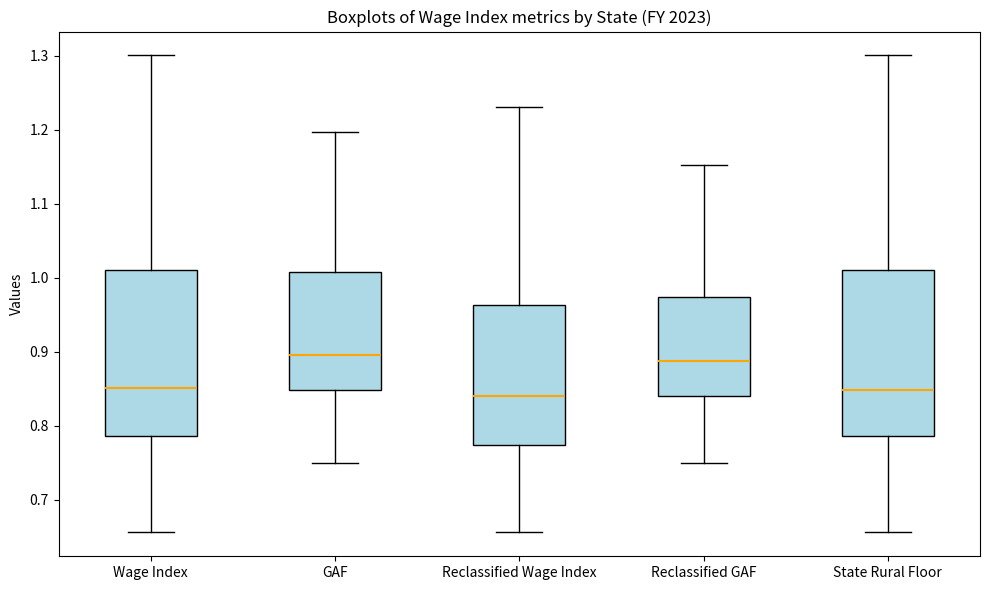

Where does the lower whisker of the box for Wage Index end on the y-axis? The values are not printed on the chart, so give them approximately, as read against the axis.

0.66